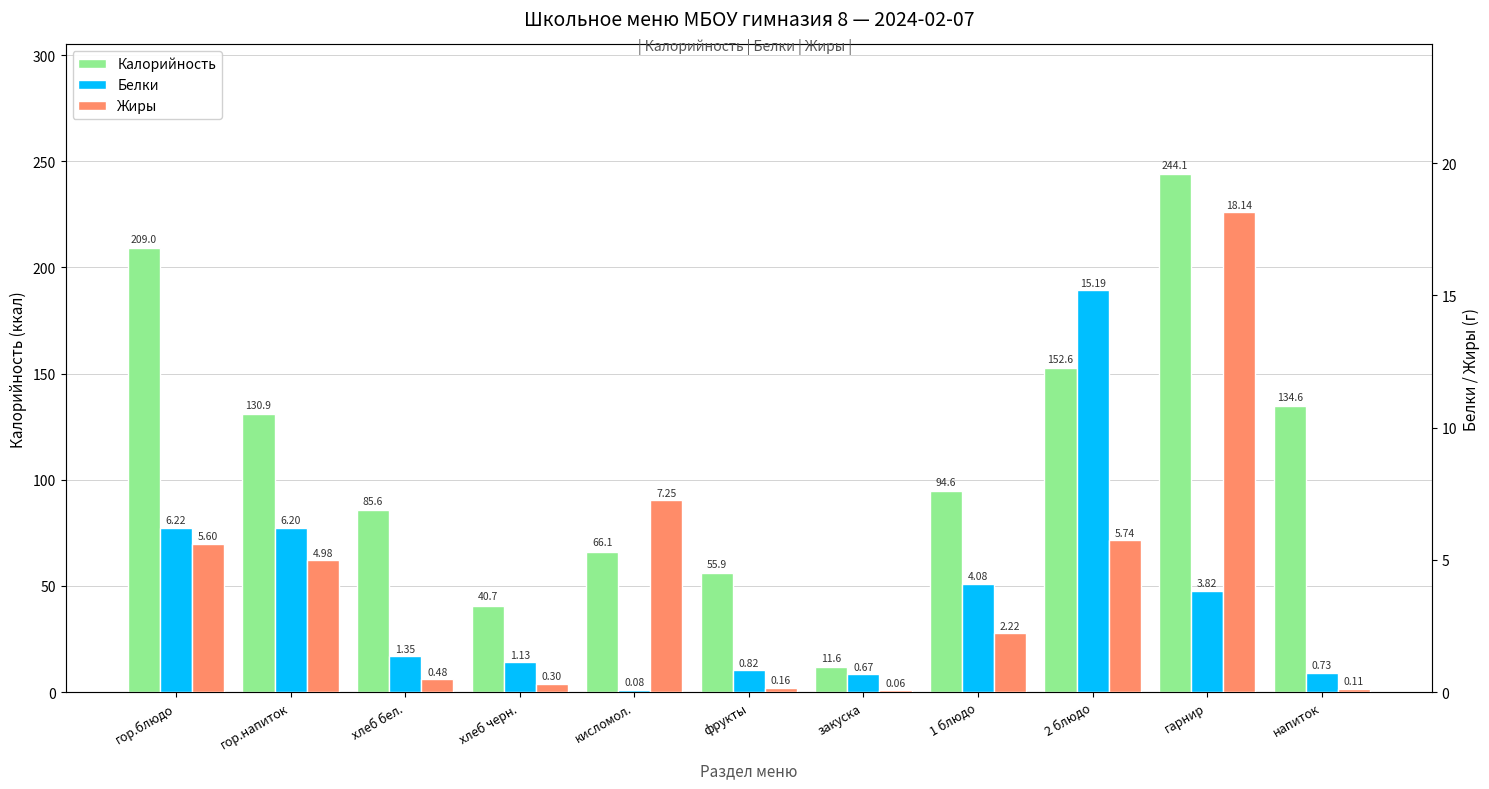

Which label corresponds to the largest value in the chart?

гарнир